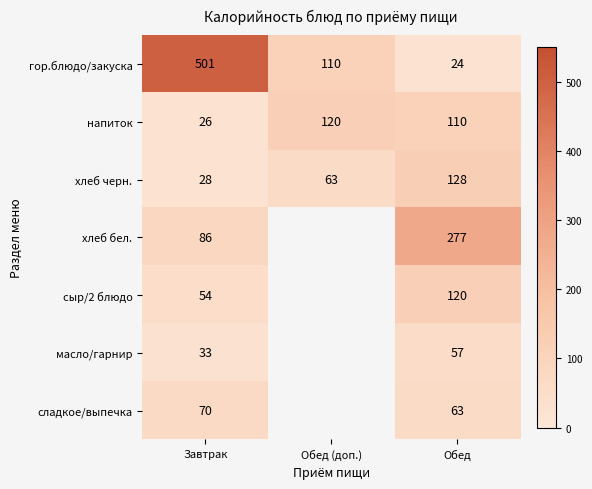

At Обед, list the series in order from largest to smallest.

хлеб бел., хлеб черн., сыр/2 блюдо, напиток, сладкое/выпечка, масло/гарнир, гор.блюдо/закуска